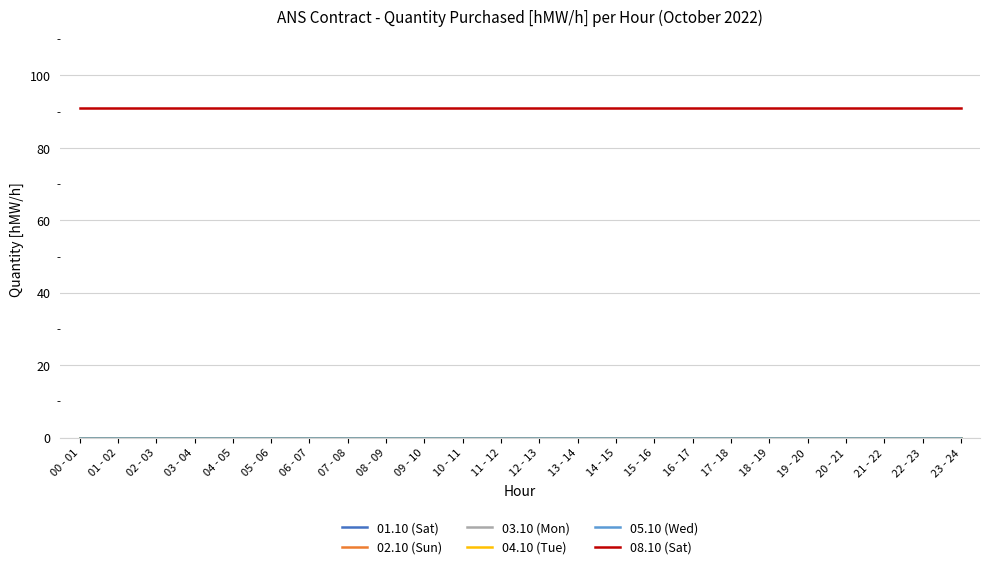

Reading right to left, what are all the values shown in this chart?

01.10 (Sat): 23 - 24=0	22 - 23=0	21 - 22=0	20 - 21=0	19 - 20=0	18 - 19=0	17 - 18=0	16 - 17=0	15 - 16=0	14 - 15=0	13 - 14=0	12 - 13=0	11 - 12=0	10 - 11=0	09 - 10=0	08 - 09=0	07 - 08=0	06 - 07=0	05 - 06=0	04 - 05=0	03 - 04=0	02 - 03=0	01 - 02=0	00 - 01=0
02.10 (Sun): 23 - 24=0	22 - 23=0	21 - 22=0	20 - 21=0	19 - 20=0	18 - 19=0	17 - 18=0	16 - 17=0	15 - 16=0	14 - 15=0	13 - 14=0	12 - 13=0	11 - 12=0	10 - 11=0	09 - 10=0	08 - 09=0	07 - 08=0	06 - 07=0	05 - 06=0	04 - 05=0	03 - 04=0	02 - 03=0	01 - 02=0	00 - 01=0
03.10 (Mon): 23 - 24=0	22 - 23=0	21 - 22=0	20 - 21=0	19 - 20=0	18 - 19=0	17 - 18=0	16 - 17=0	15 - 16=0	14 - 15=0	13 - 14=0	12 - 13=0	11 - 12=0	10 - 11=0	09 - 10=0	08 - 09=0	07 - 08=0	06 - 07=0	05 - 06=0	04 - 05=0	03 - 04=0	02 - 03=0	01 - 02=0	00 - 01=0
04.10 (Tue): 23 - 24=0	22 - 23=0	21 - 22=0	20 - 21=0	19 - 20=0	18 - 19=0	17 - 18=0	16 - 17=0	15 - 16=0	14 - 15=0	13 - 14=0	12 - 13=0	11 - 12=0	10 - 11=0	09 - 10=0	08 - 09=0	07 - 08=0	06 - 07=0	05 - 06=0	04 - 05=0	03 - 04=0	02 - 03=0	01 - 02=0	00 - 01=0
05.10 (Wed): 23 - 24=0	22 - 23=0	21 - 22=0	20 - 21=0	19 - 20=0	18 - 19=0	17 - 18=0	16 - 17=0	15 - 16=0	14 - 15=0	13 - 14=0	12 - 13=0	11 - 12=0	10 - 11=0	09 - 10=0	08 - 09=0	07 - 08=0	06 - 07=0	05 - 06=0	04 - 05=0	03 - 04=0	02 - 03=0	01 - 02=0	00 - 01=0
08.10 (Sat): 23 - 24=91	22 - 23=91	21 - 22=91	20 - 21=91	19 - 20=91	18 - 19=91	17 - 18=91	16 - 17=91	15 - 16=91	14 - 15=91	13 - 14=91	12 - 13=91	11 - 12=91	10 - 11=91	09 - 10=91	08 - 09=91	07 - 08=91	06 - 07=91	05 - 06=91	04 - 05=91	03 - 04=91	02 - 03=91	01 - 02=91	00 - 01=91